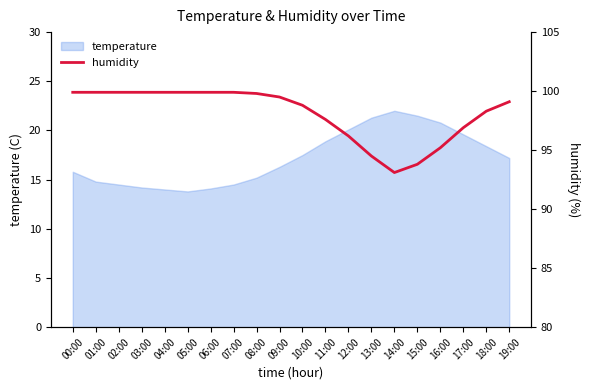

At which category does the chart reach its minimum across all series?

14:00